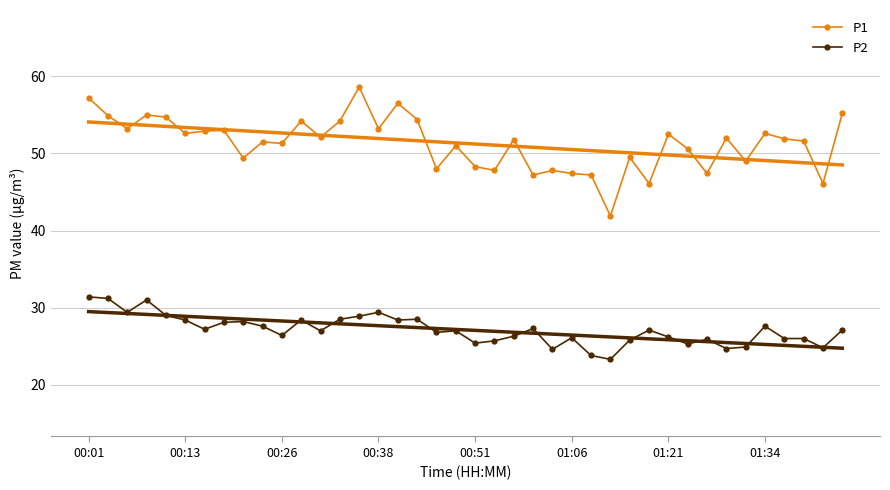

List the series in order of their overall mean, highest first.

P1, P2